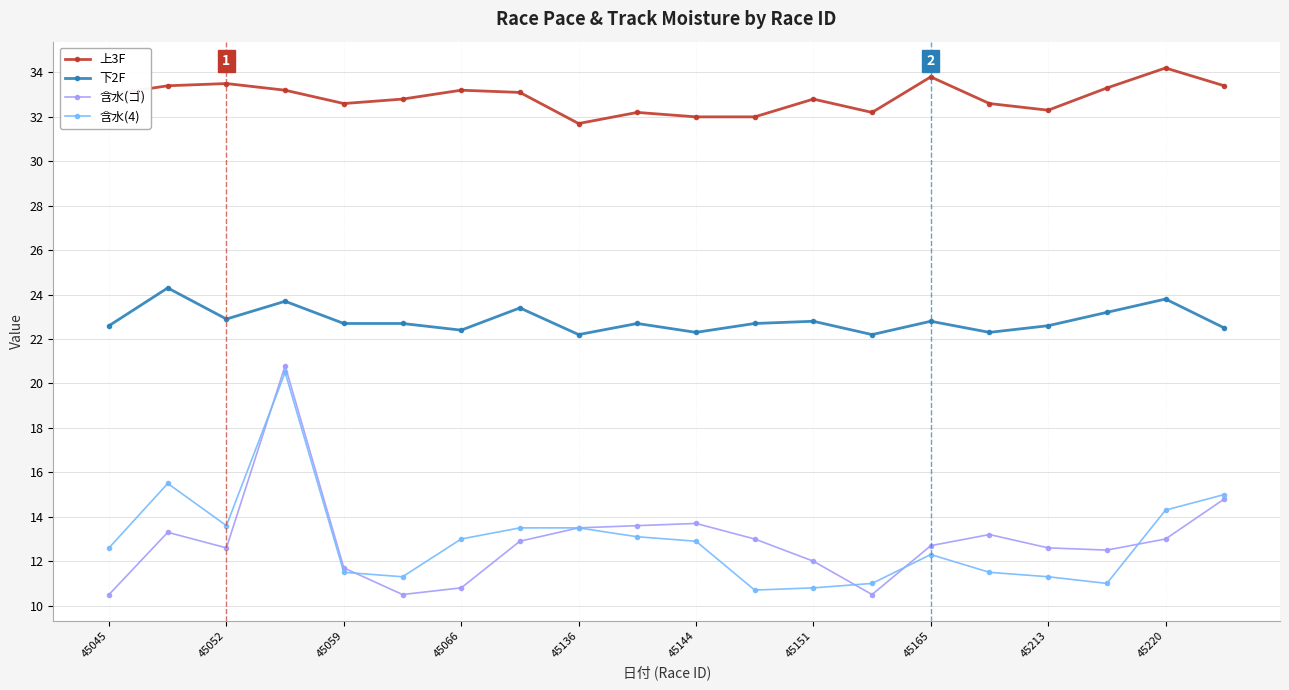

What is the minimum value shown in the chart?

10.5